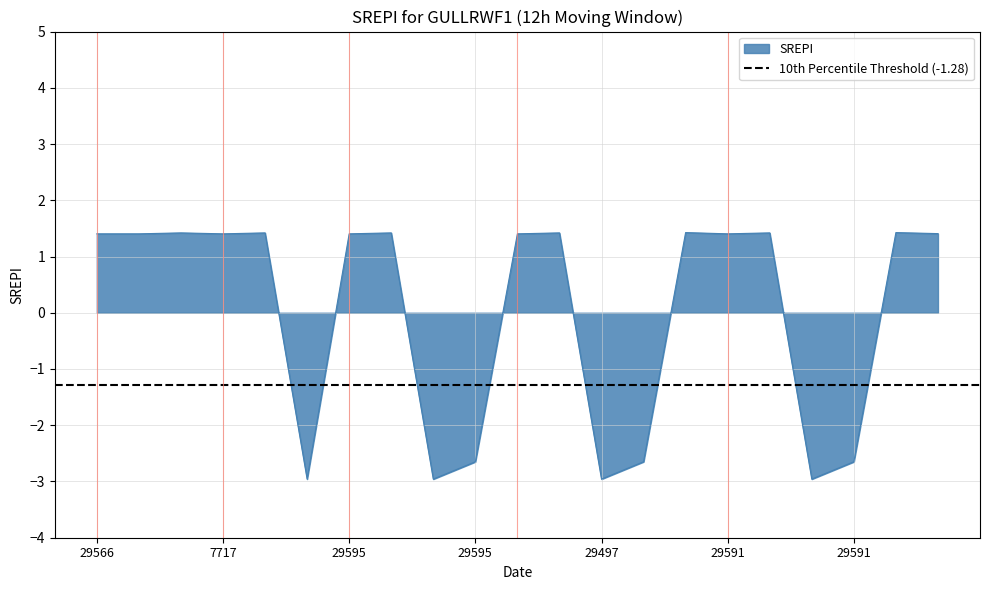

What is the greatest value displayed?

1.4